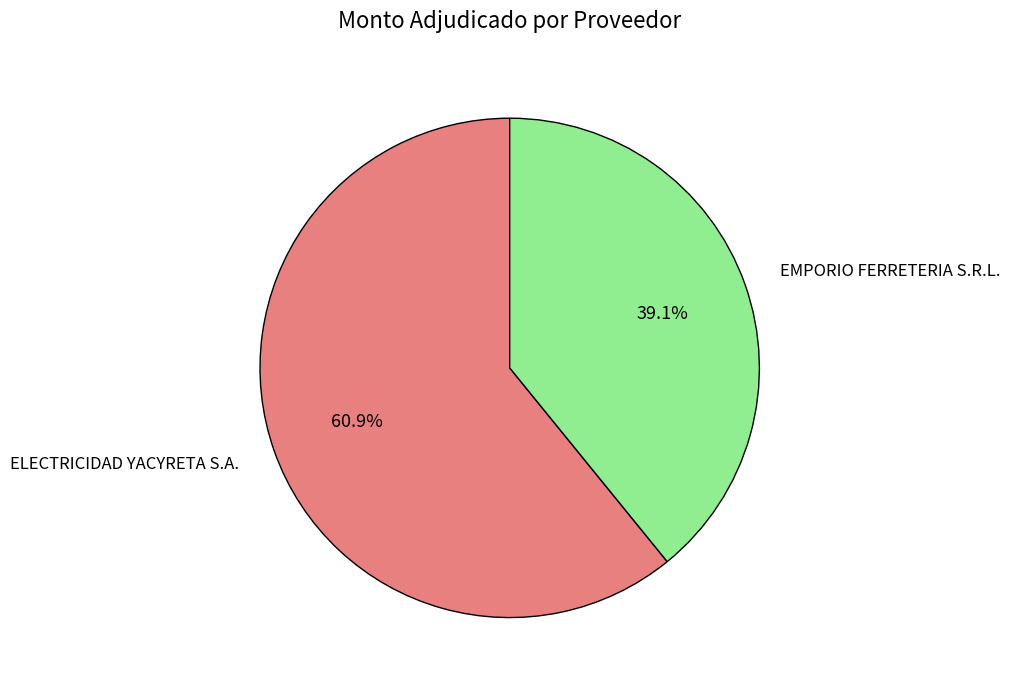

To the nearest percent, what is the combined percentage of EMPORIO FERRETERIA S.R.L. and ELECTRICIDAD YACYRETA S.A.?

100%